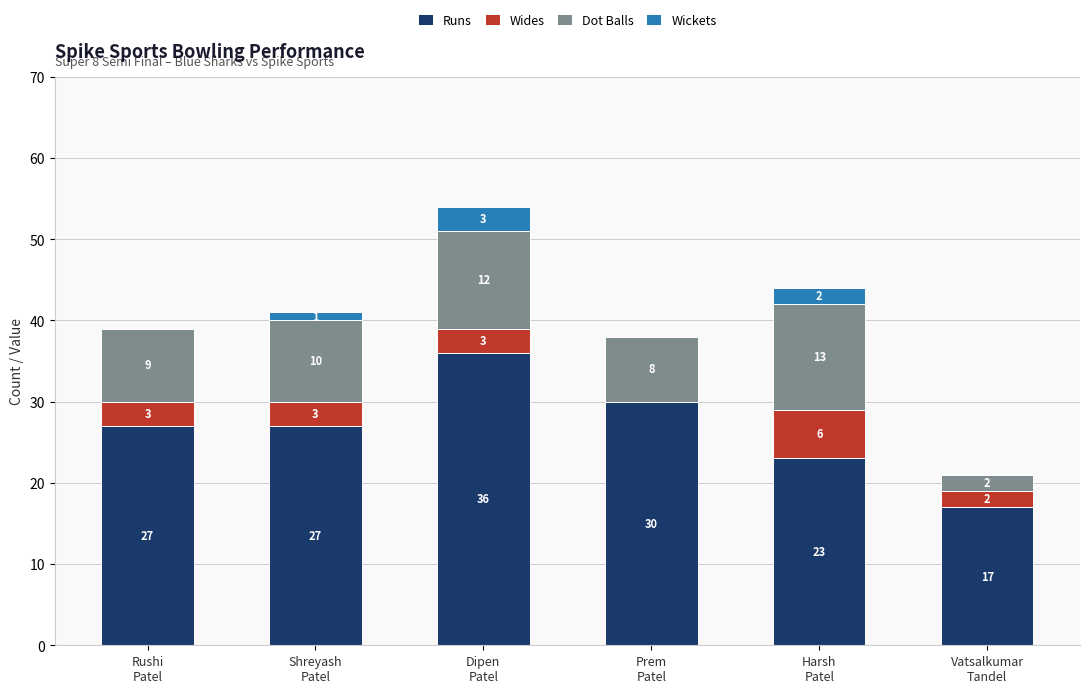

What is the sum of all Runs values?

160